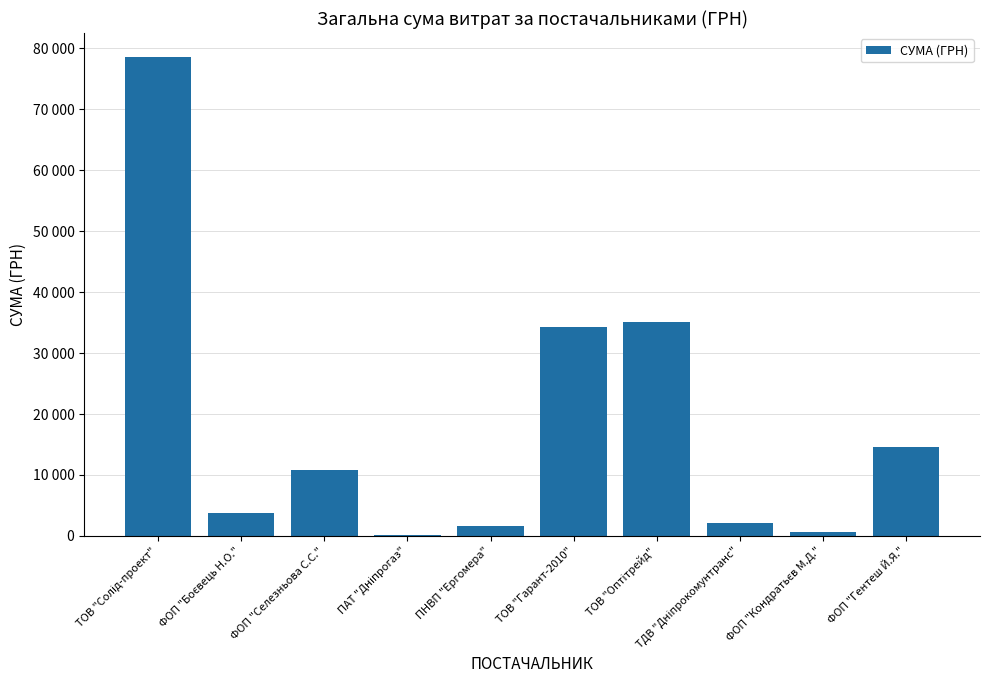

List the labels in order of value, smallest first.

ПАТ "Дніпрогаз", ФОП "Кондратьєв М.Д.", ПНВП "Ергомера", ТДВ "Дніпрокомунтранс", ФОП "Боєвець Н.О.", ФОП "Селезньова С.С.", ФОП "Гентеш Й.Я.", ТОВ "Гарант-2010", ТОВ "Оптітрейд", ТОВ "Солід-проект"